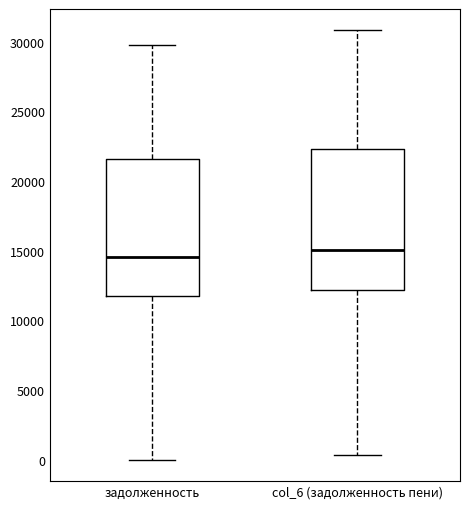

Which box's median line is the lowest?

задолженность